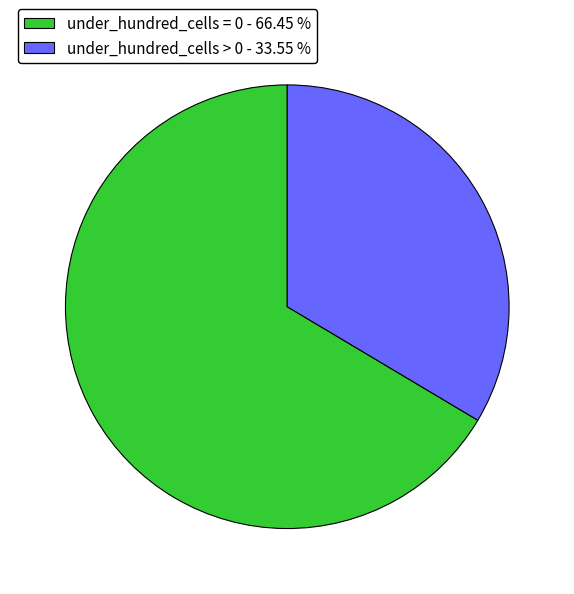

Which category has the biggest portion of the pie?

under_hundred_cells = 0 - 66.45 %